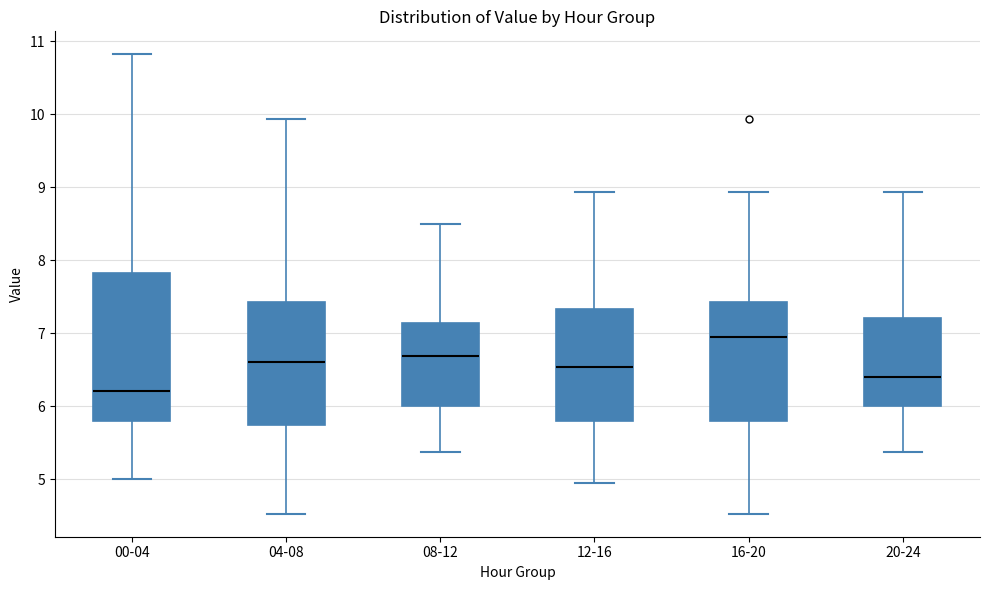

Reading left to right, transcribe this box plot: for each box, give where its median line is, the range the box spans, and where its two whiskers end, as read against the y-axis. The values are not printed on the chart, so give them approximately, as read against the axis.

00-04: median 6.2, box 5.8 to 7.8, whiskers 5.0 to 10.8
04-08: median 6.6, box 5.7 to 7.4, whiskers 4.5 to 9.9
08-12: median 6.7, box 6.0 to 7.1, whiskers 5.4 to 8.5
12-16: median 6.5, box 5.8 to 7.3, whiskers 5.0 to 8.9
16-20: median 7.0, box 5.8 to 7.4, whiskers 4.5 to 8.9
20-24: median 6.4, box 6.0 to 7.2, whiskers 5.4 to 8.9